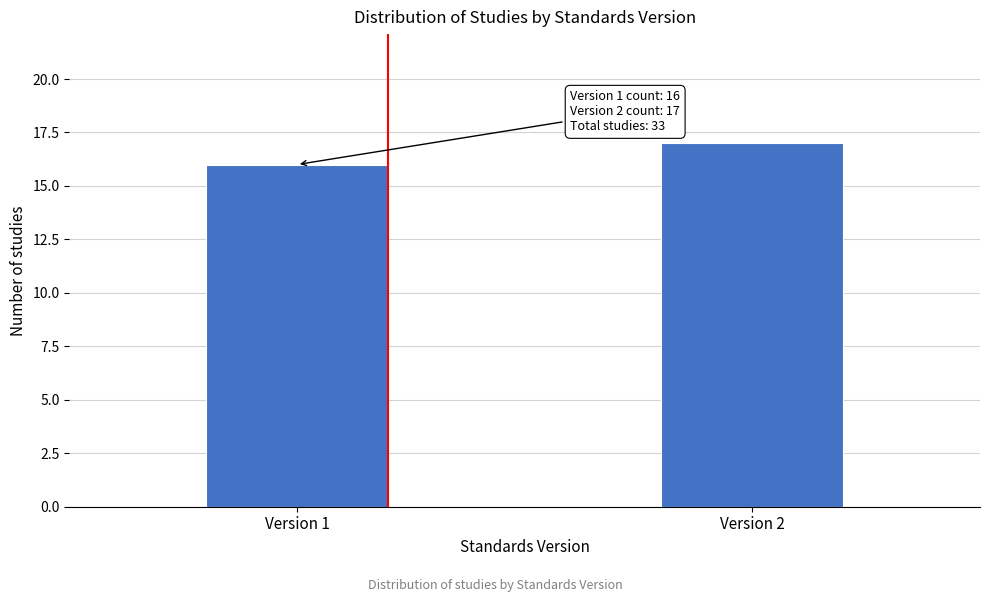

Reading left to right, list all the values displayed in this chart.

16	17